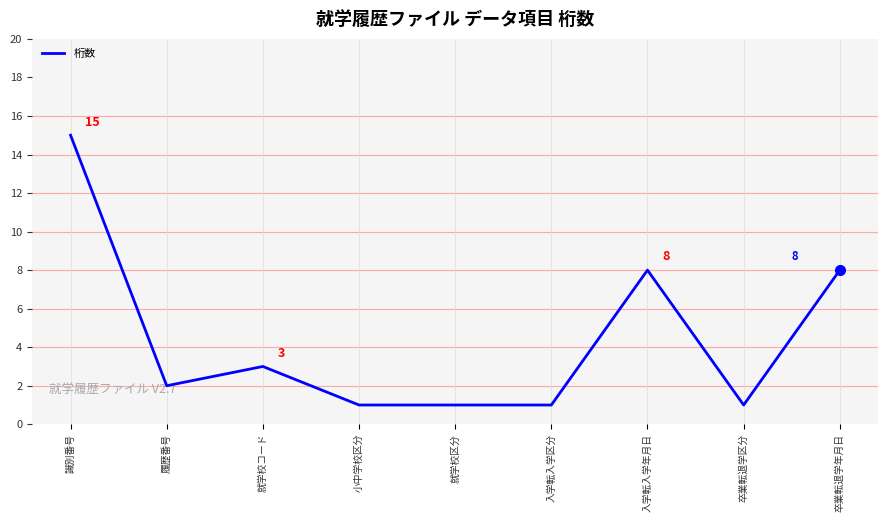

What is the difference between the second highest and second lowest values?

7